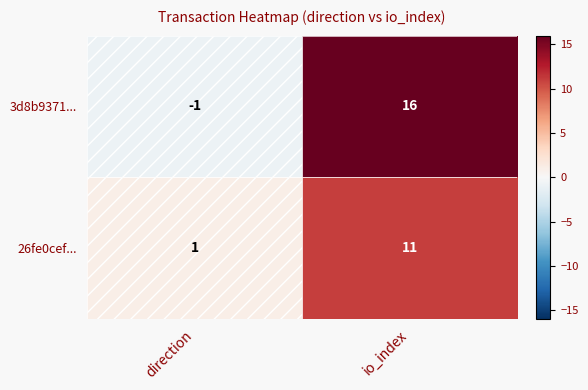

What is the sum of the 26fe0cef... values at direction and io_index?

12